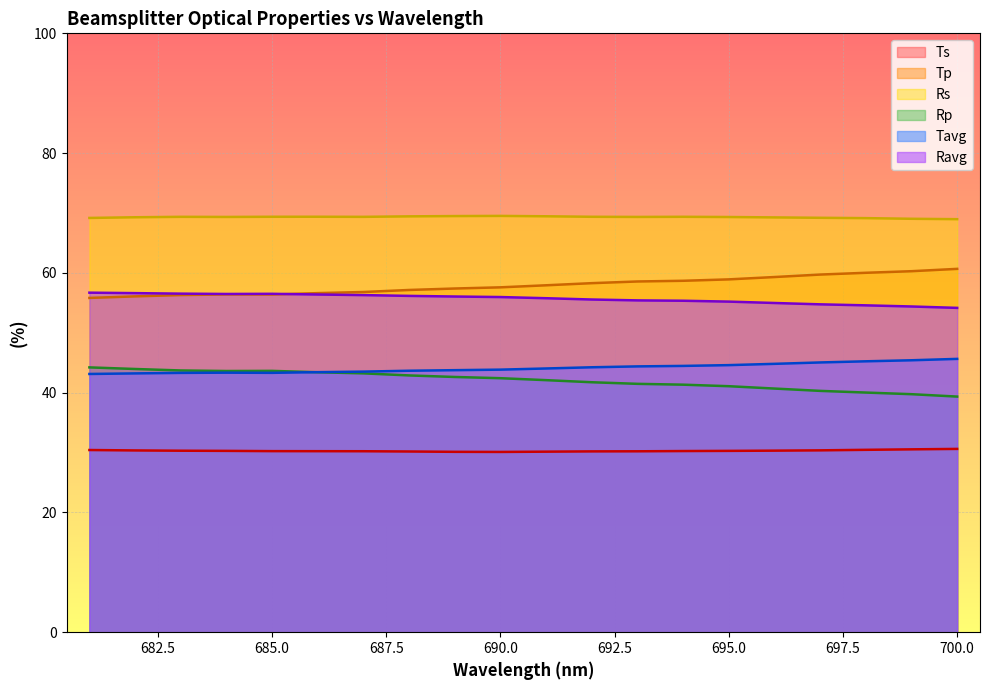

True or false: Tp and Tavg cross at least once.

False